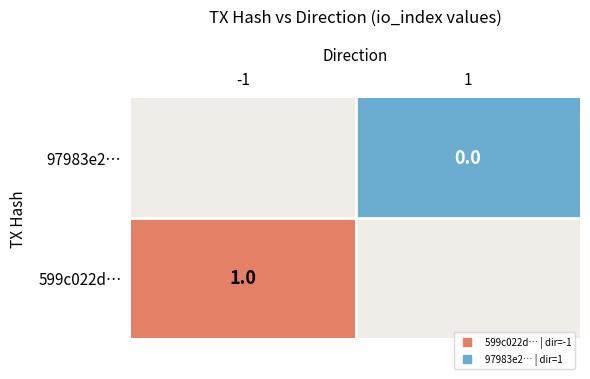

What is the spread (max minus min) of values at direction?

2